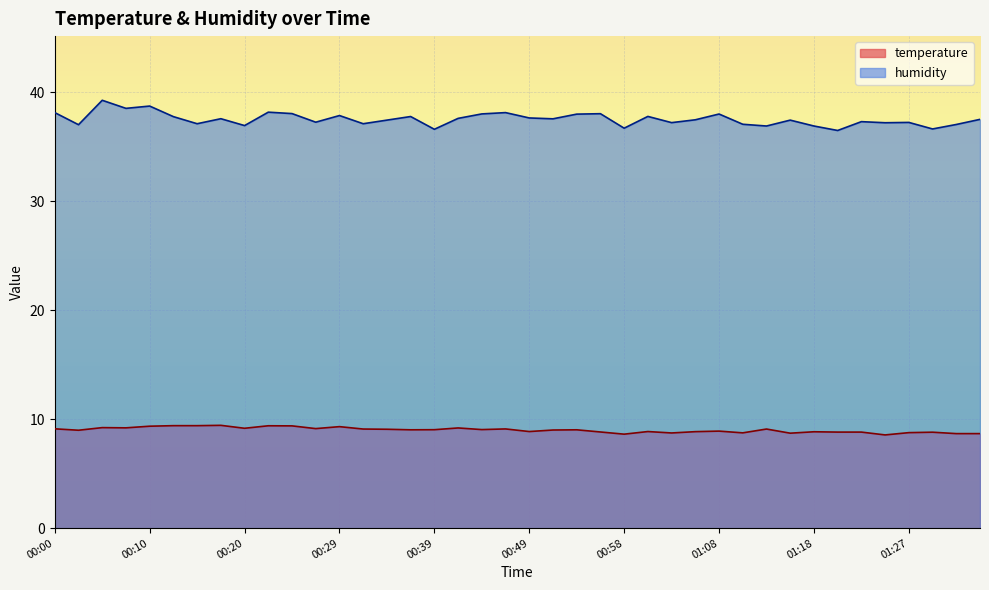

In humidity, how many points are lower than both neighbors (excluding endpoints)?

14